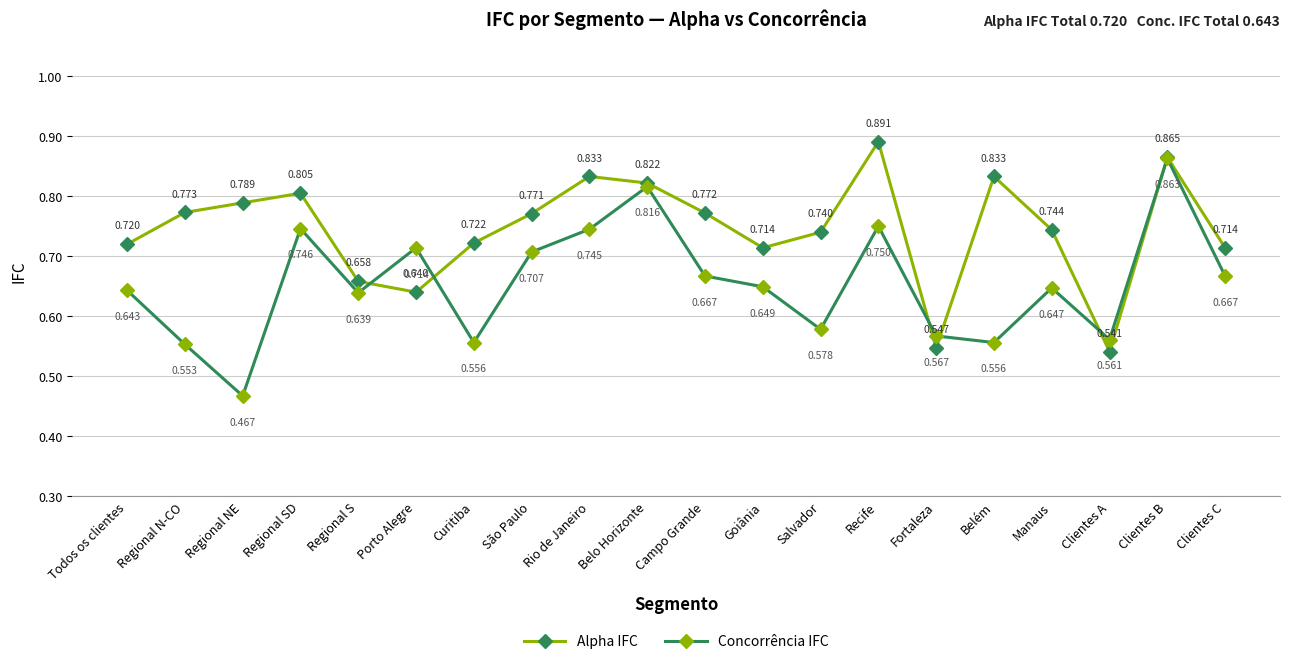

At which category does Concorrência IFC reach its first local valley?

Regional NE